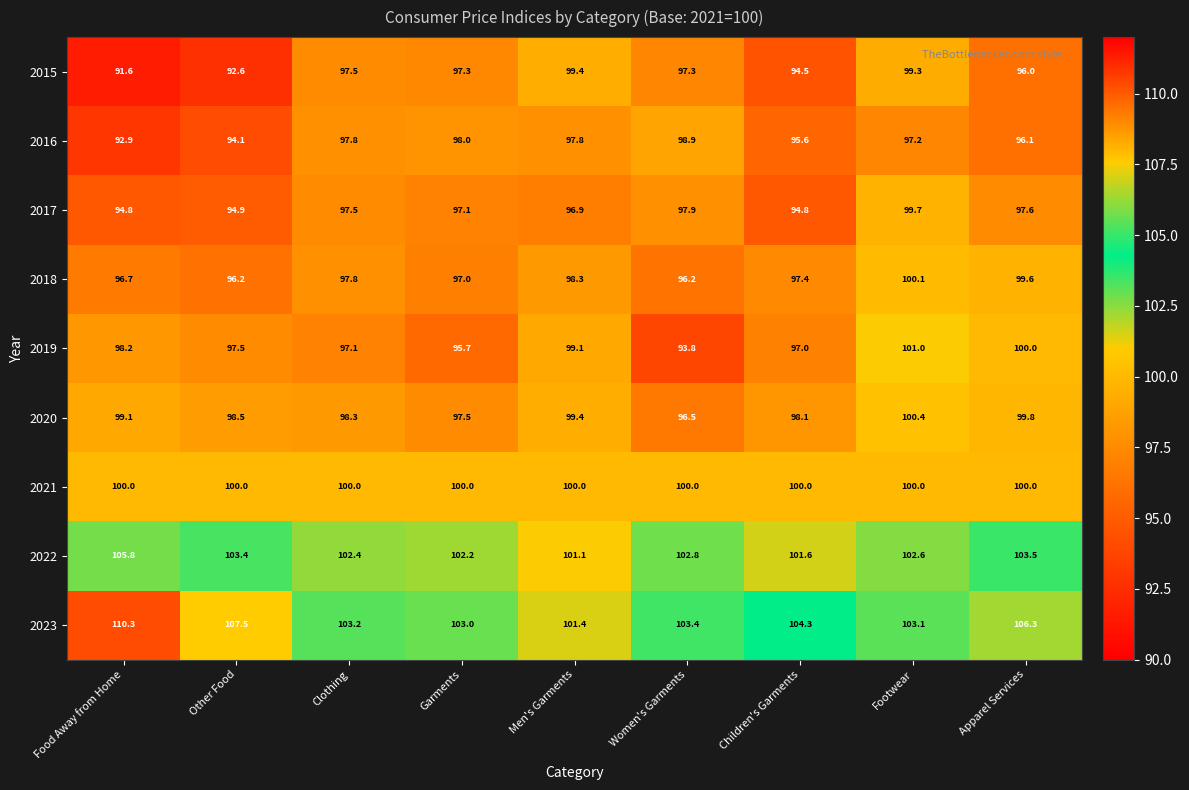

Is it true that 2019 equals 163.2 at Other Food?

False